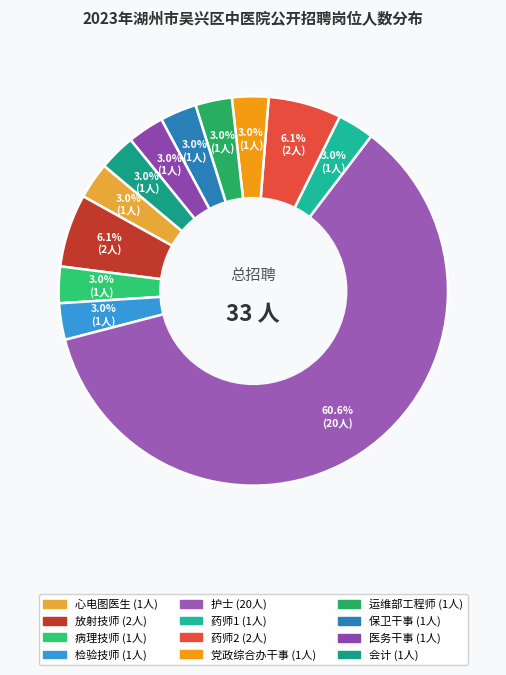

To the nearest percent, what is the combined percentage of 医务干事 and 保卫干事?

6%